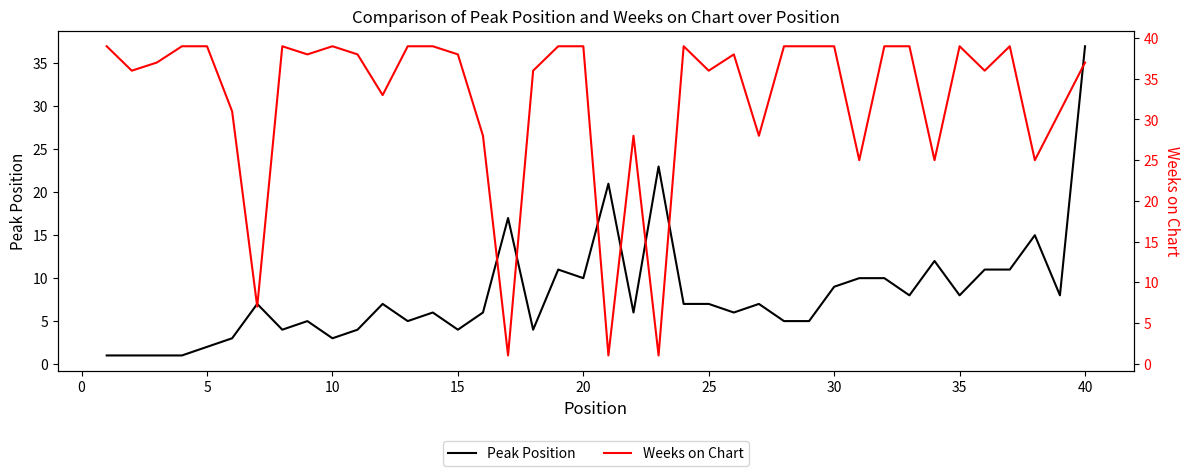

What is the difference between the second highest and second lowest values in the Weeks on Chart series?

38